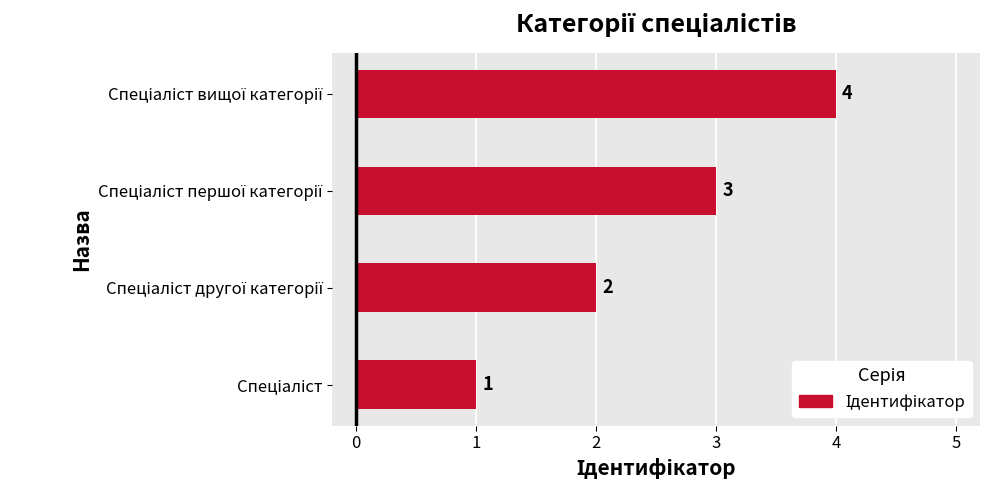

What is the greatest value displayed?

4